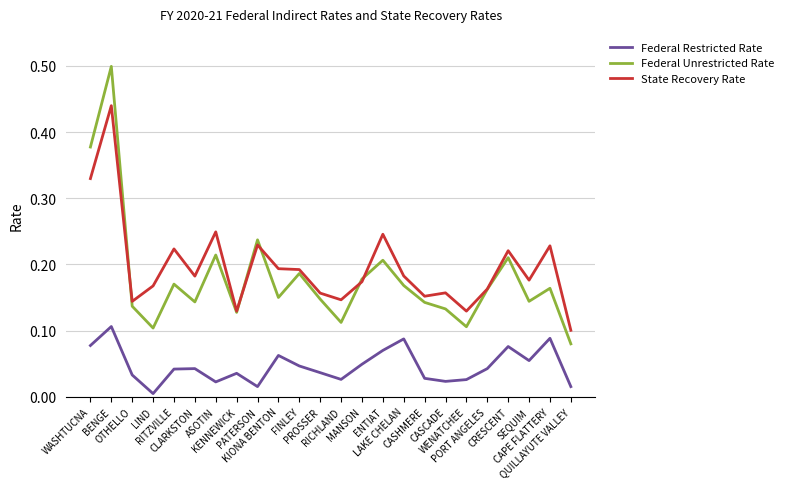

Count the number of categories in the chart.

24